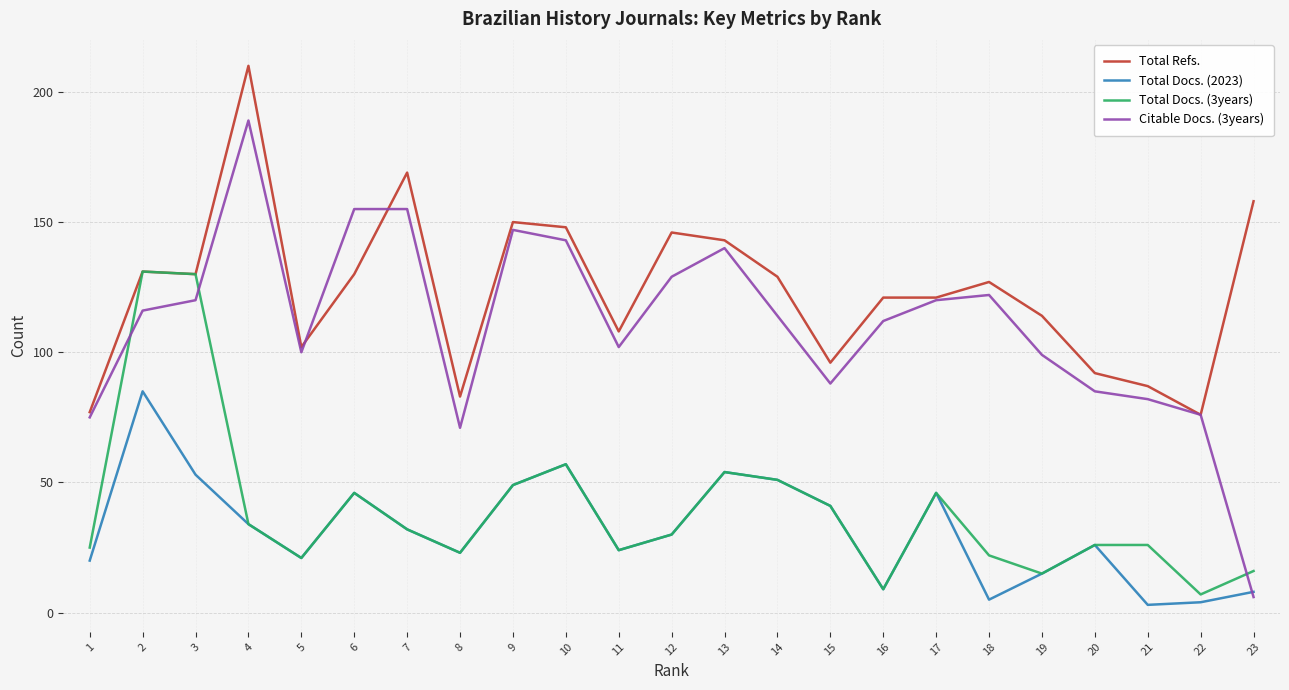

The value of Total Refs. at 1 is 102. True or false?

False